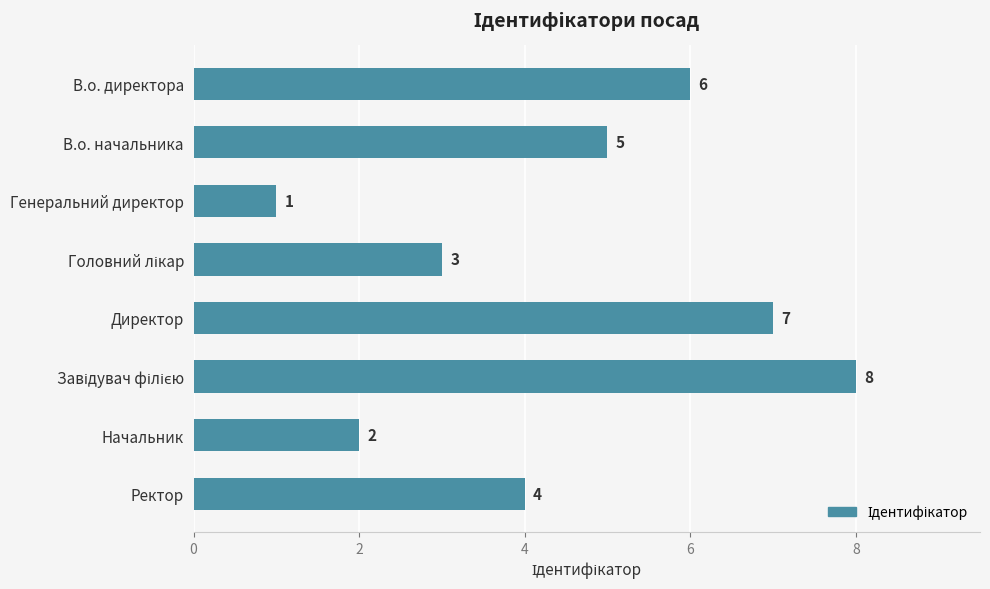

True or false: the data shows 2 at Начальник.

True